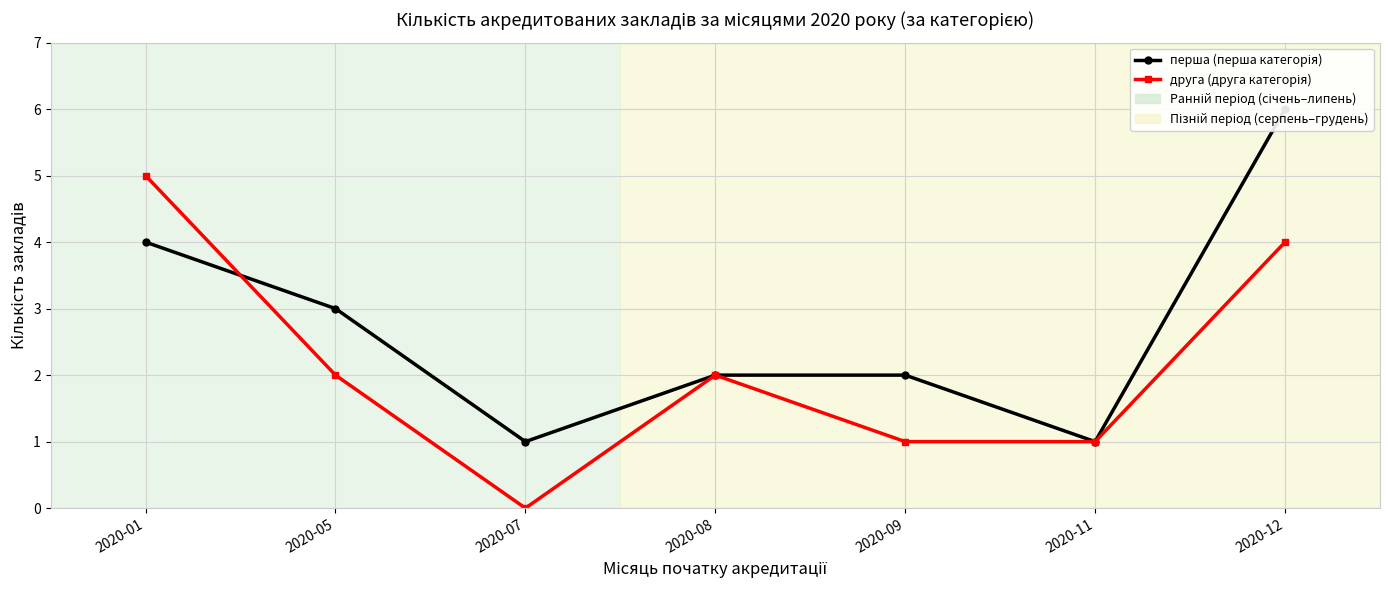

Which series has the largest range (max minus min)?

перша (перша категорія)